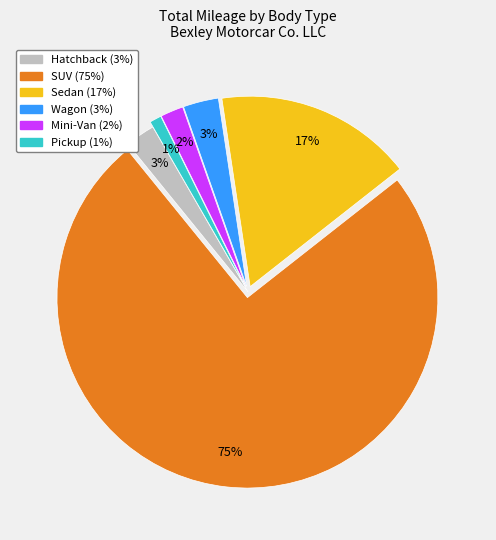

What is the largest slice in the pie chart?

SUV